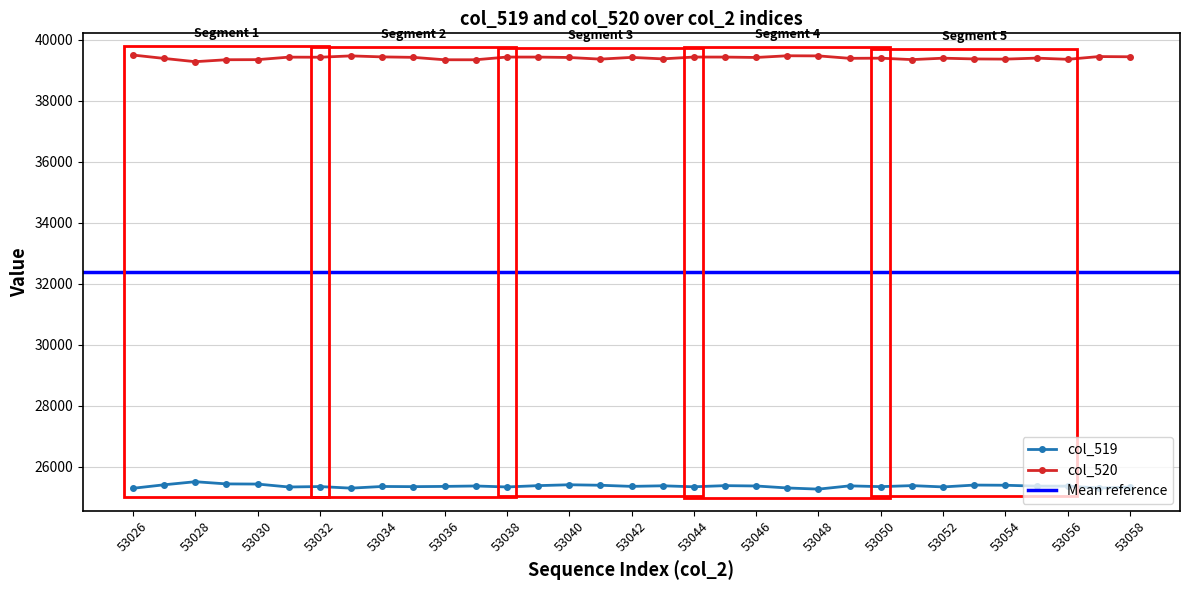

Which series has the widest spread of values?

col_519